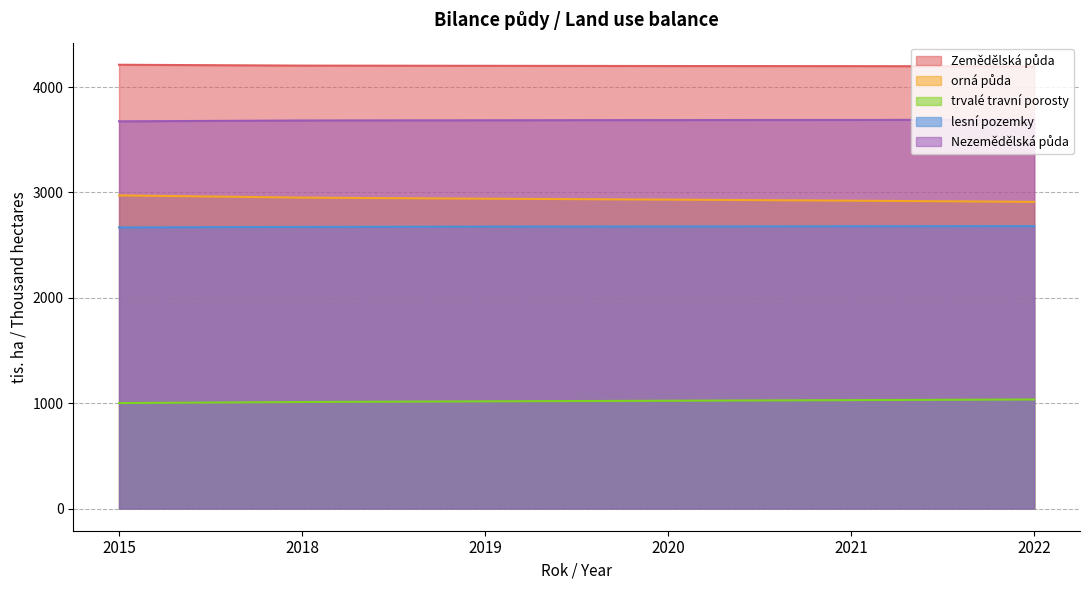

At how many categories does at least one series exceed 1915?

6